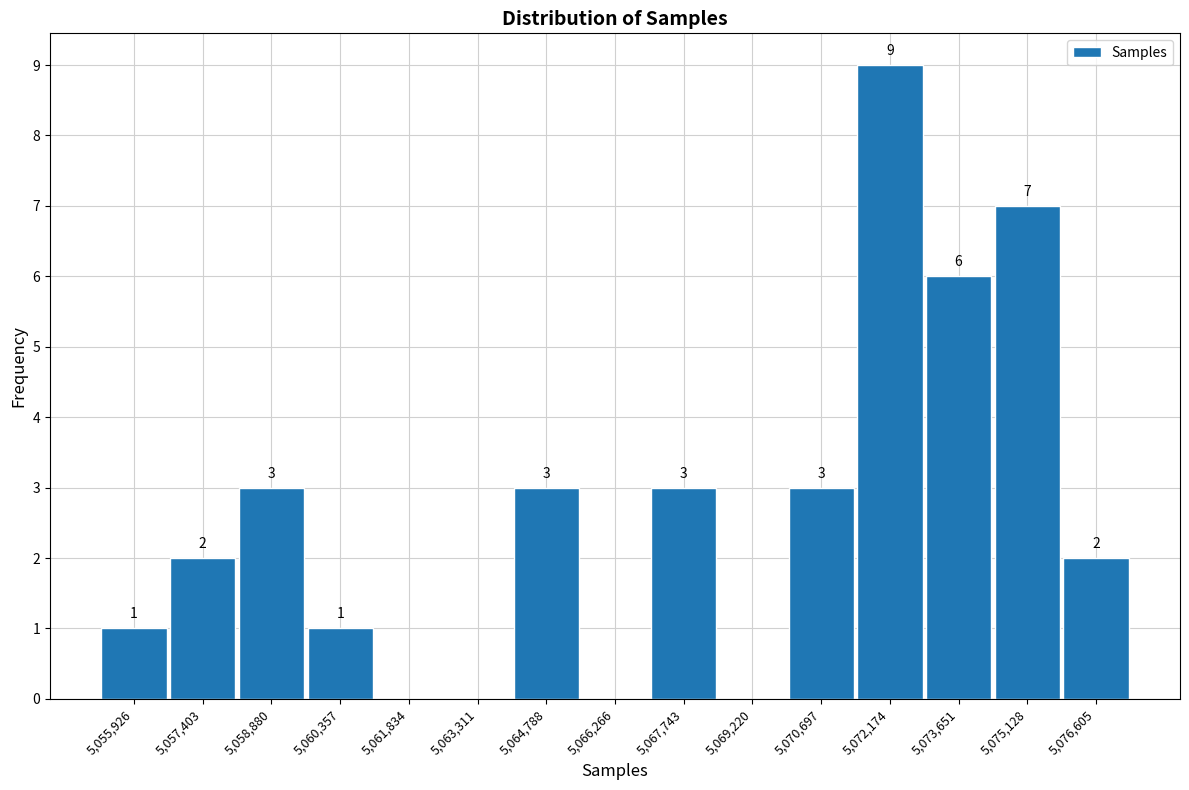

Which range on the x-axis has the tallest bar?

5071400 to 5073000